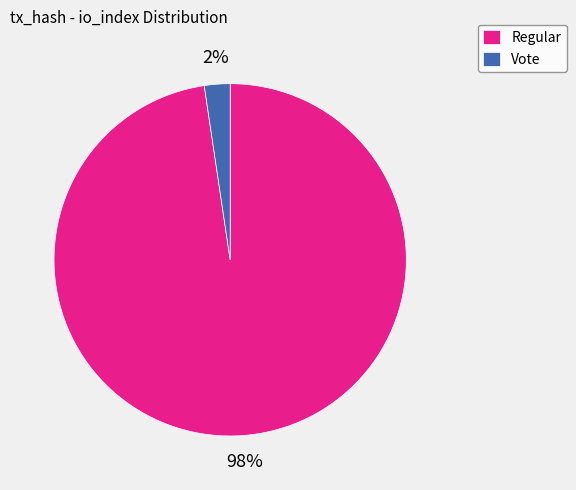

Do Vote and Regular together represent more than half of the pie?

Yes